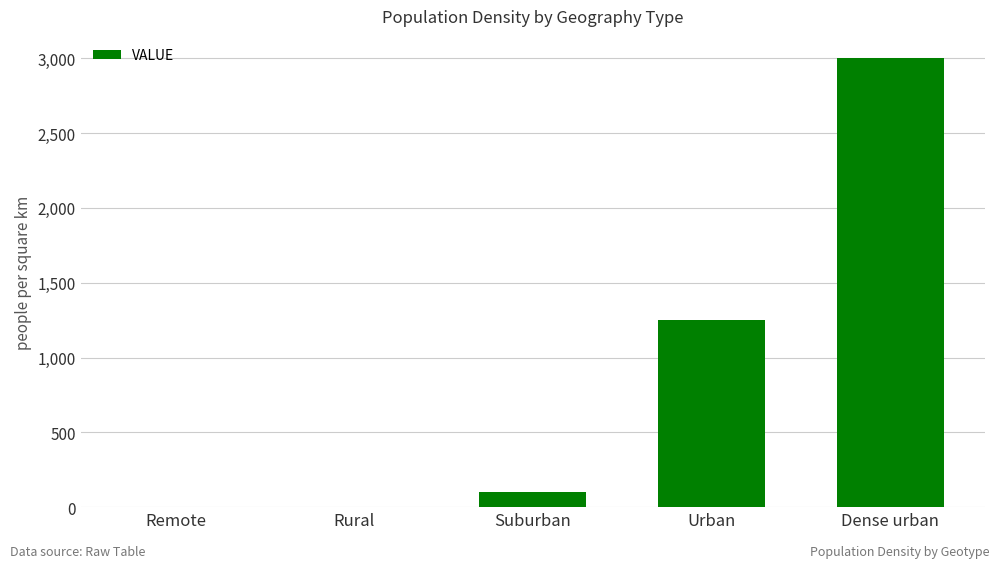

Which label corresponds to the largest value in the chart?

Dense urban